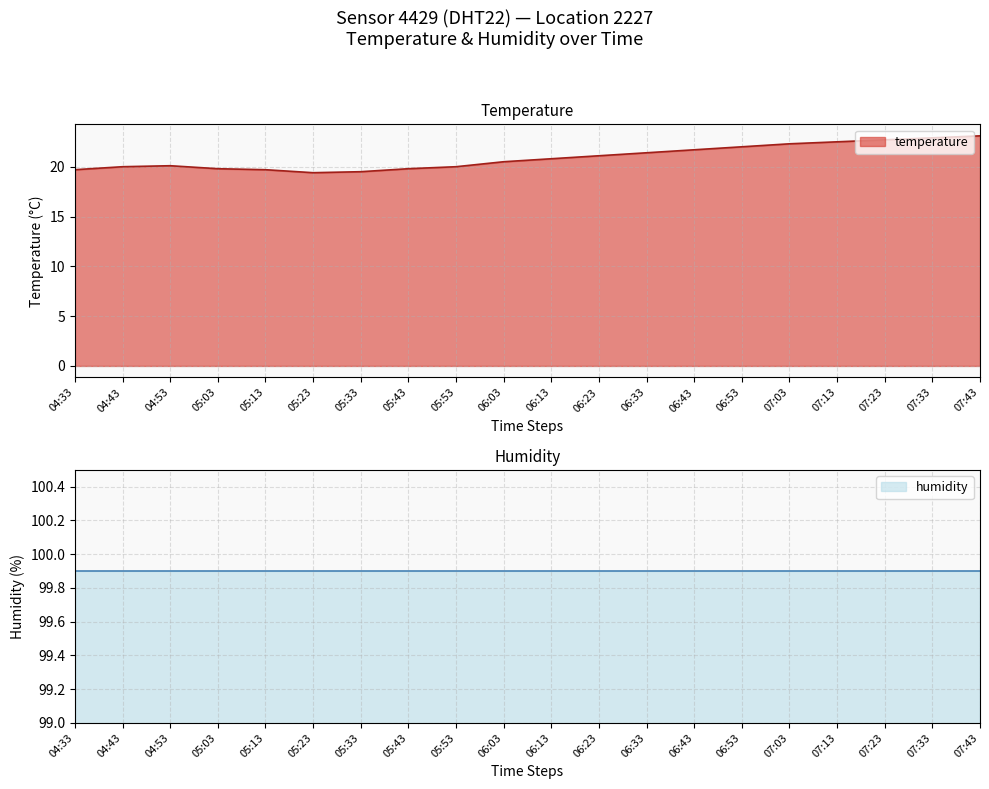

Is it true that temperature equals 30.6 at 04:43?

False